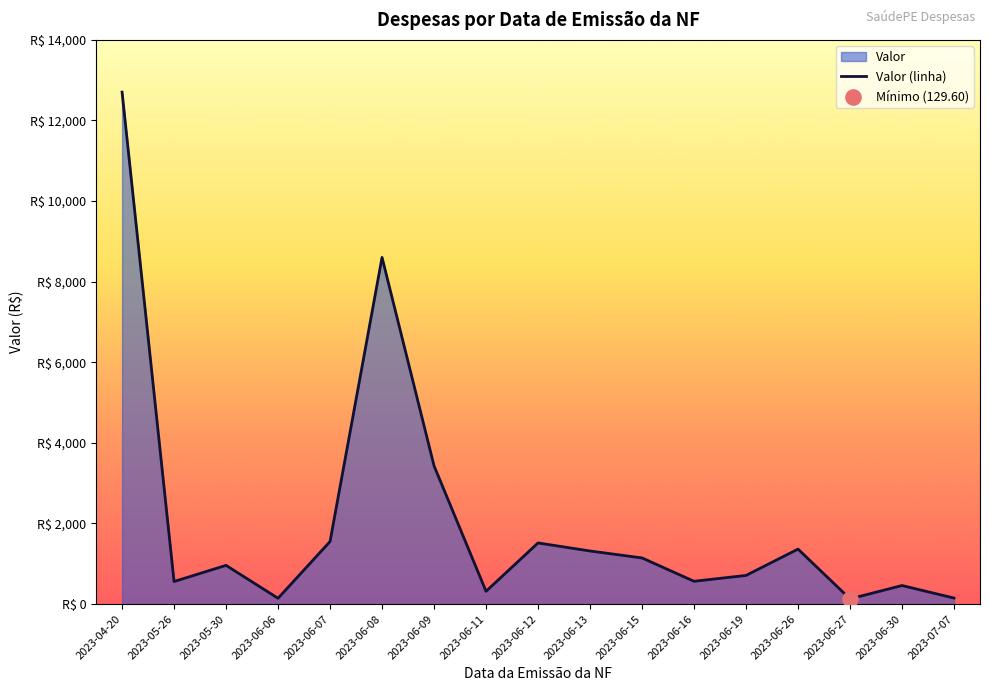

Between 2023-07-07 and 2023-06-12, which is larger?

2023-06-12